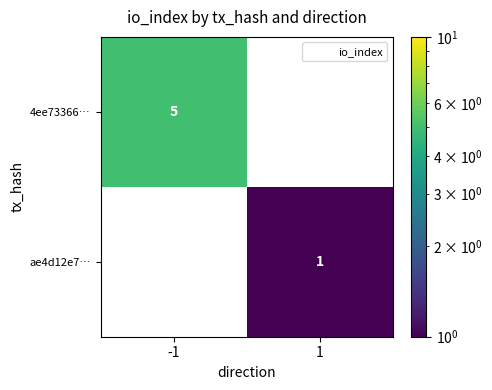

Rank the categories by 4ee73366… value from highest to lowest.

-1, 1